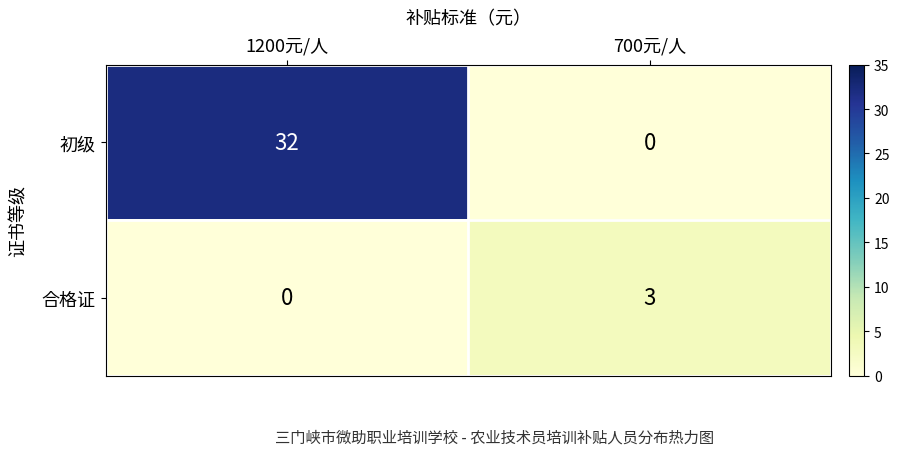

The 初级 series shows 32 at 1200元/人. True or false?

True